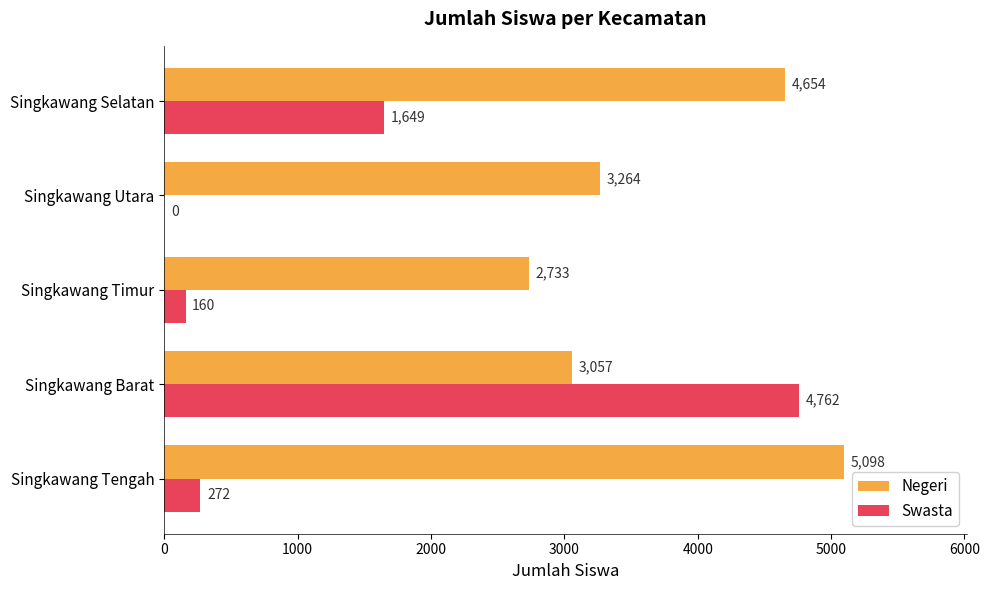

Which series has the largest total across all categories?

Negeri